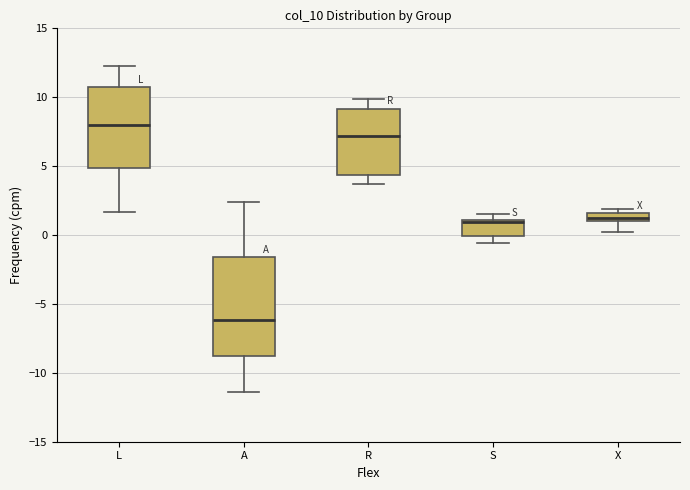

Which box is the tallest, from its lower edge to its upper edge?

A